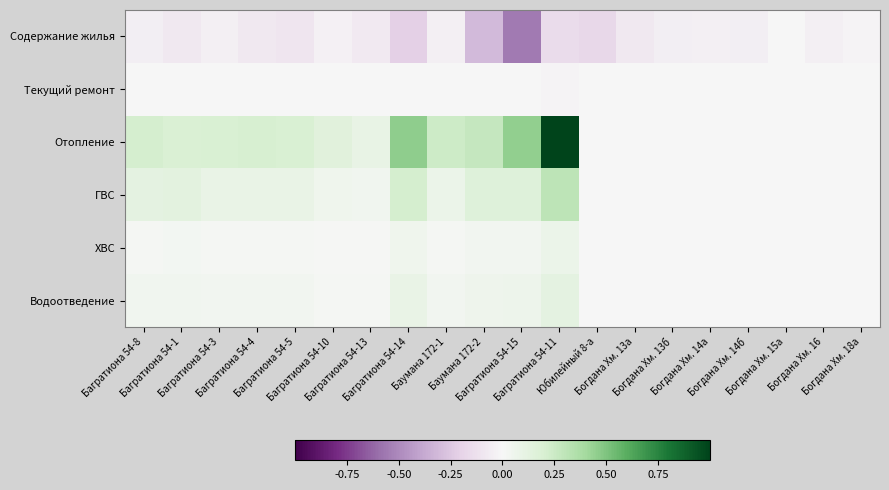

Rank the series by their maximum value, from highest to lowest.

Отопление, ГВС, Водоотведение, ХВС, Текущий ремонт, Содержание жилья